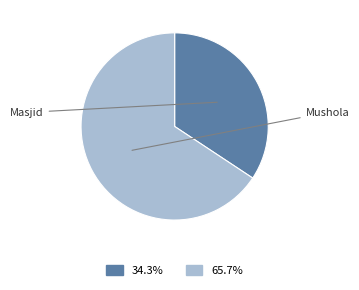

Which slice is the largest?

Mushola